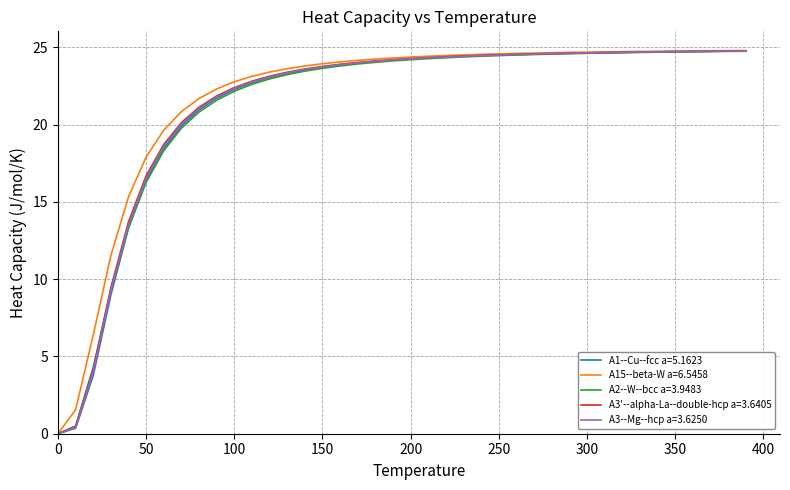

What is the highest value of the A15--beta-W a=6.5458 series?

24.8